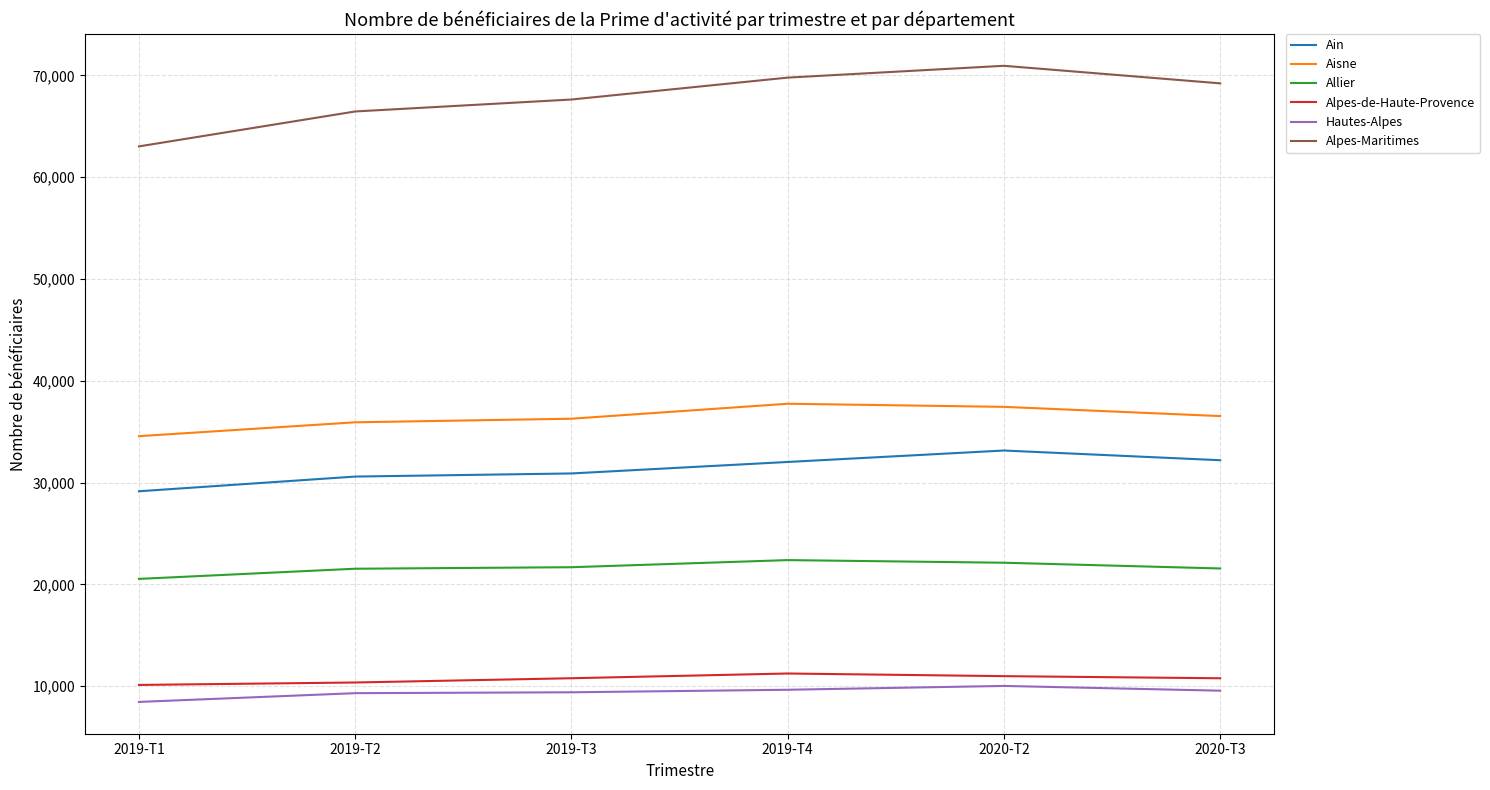

What is the spread (max minus min) of values at 2019-T2?

57144